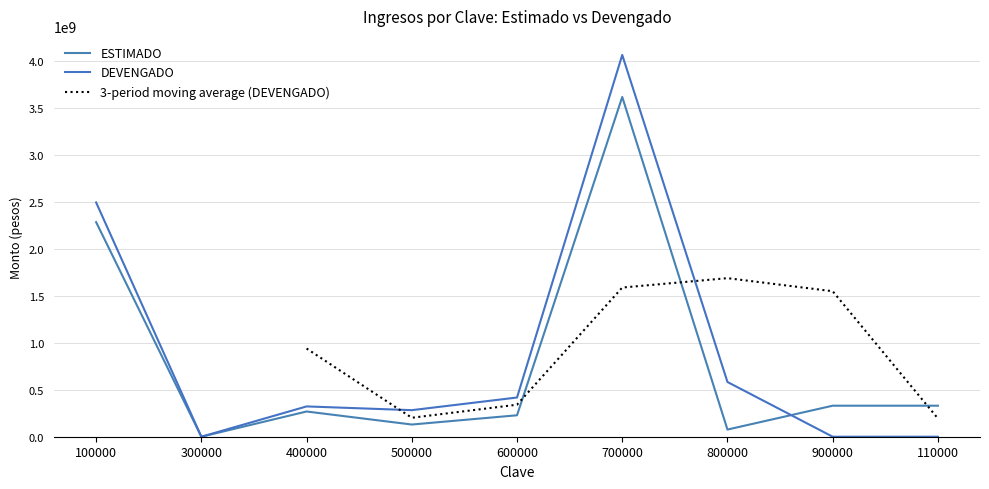

What is the label of the 8th point from the left?

900000